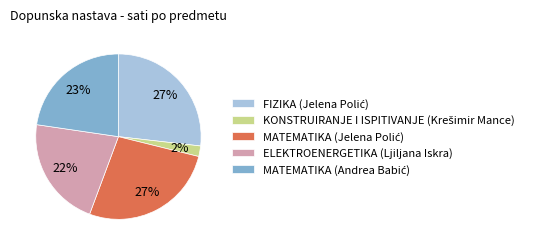

Does any single category account for the majority?

No